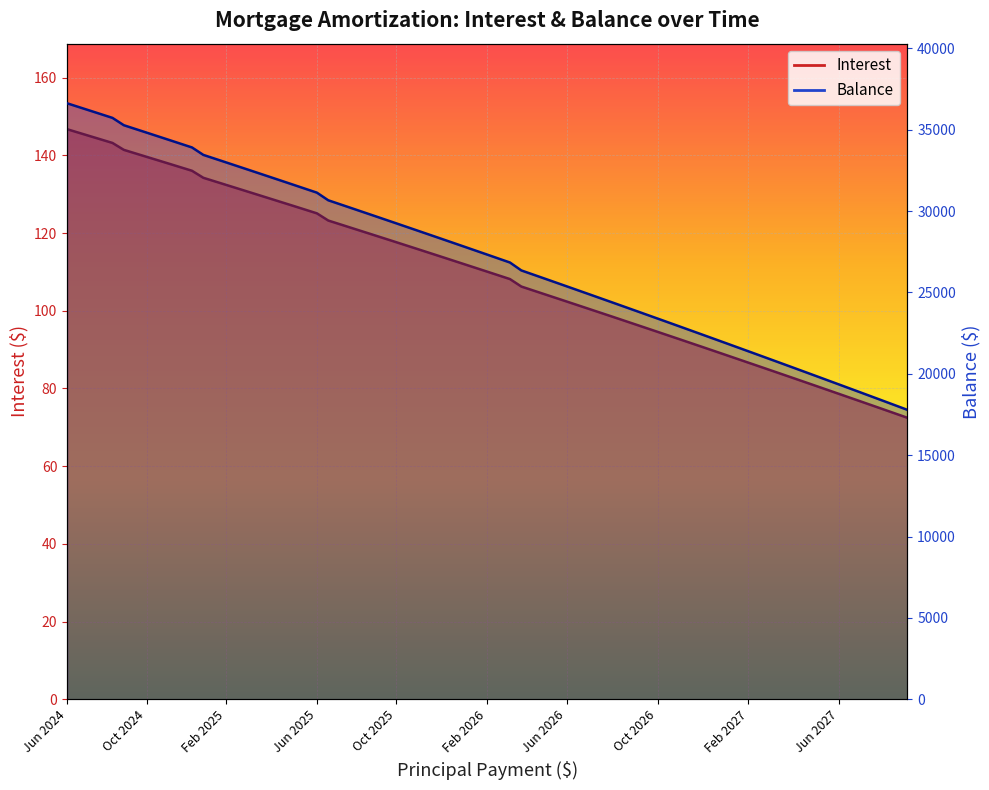

List the labels in order of Balance value, largest first.

Jun 2024, Jul 2024, Aug 2024, Sep 2024, Oct 2024, Nov 2024, Dec 2024, Jan 2025, Feb 2025, Mar 2025, Apr 2025, May 2025, Jun 2025, Jul 2025, Aug 2025, Sep 2025, Oct 2025, Nov 2025, Dec 2025, Jan 2026, Feb 2026, Mar 2026, Apr 2026, May 2026, Jun 2026, Jul 2026, Aug 2026, Sep 2026, Oct 2026, Nov 2026, Dec 2026, Jan 2027, Feb 2027, Mar 2027, Apr 2027, May 2027, Jun 2027, Jul 2027, Aug 2027, Sep 2027